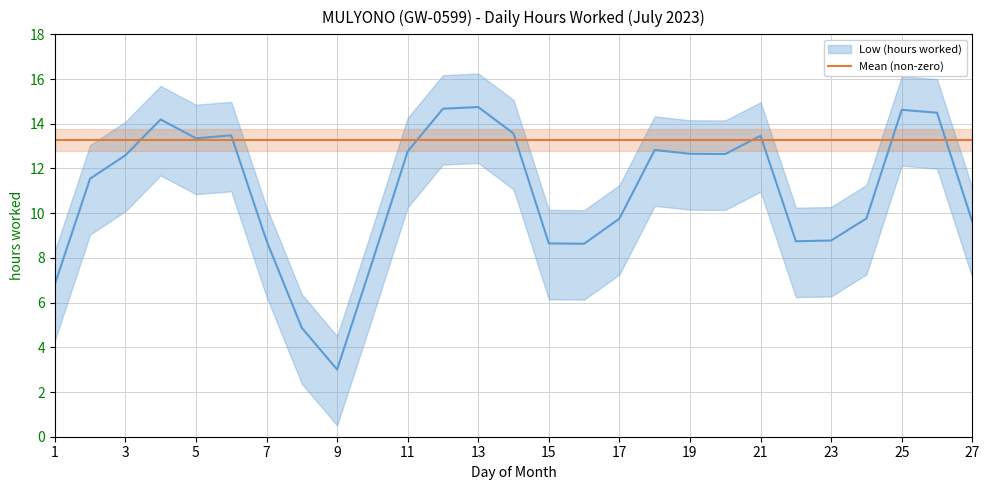

The value of Low (hours worked) at 25 is 6.2. True or false?

False